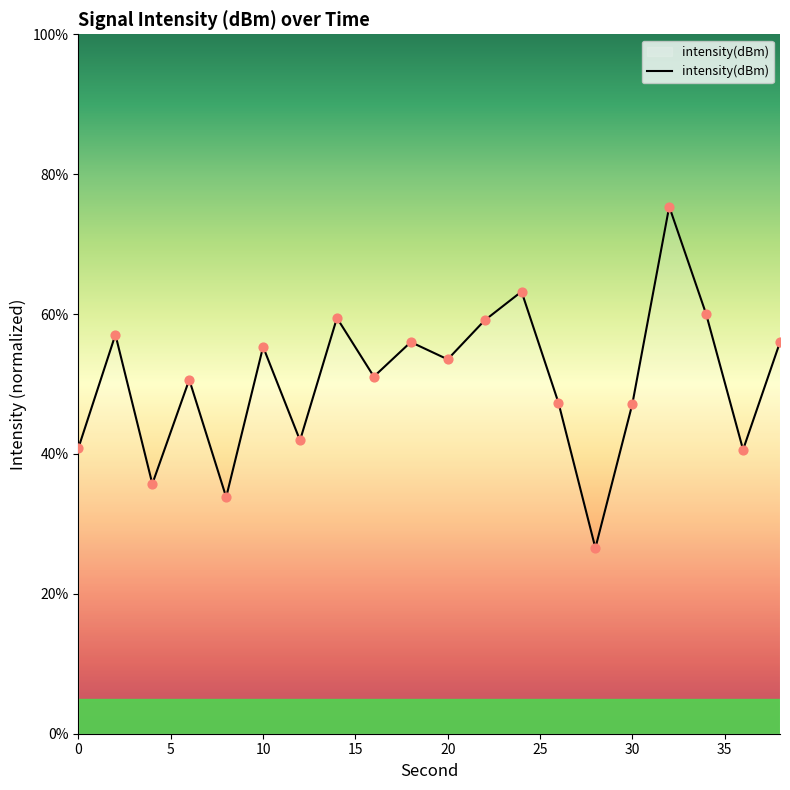

What is the maximum value shown in the chart?

75.4